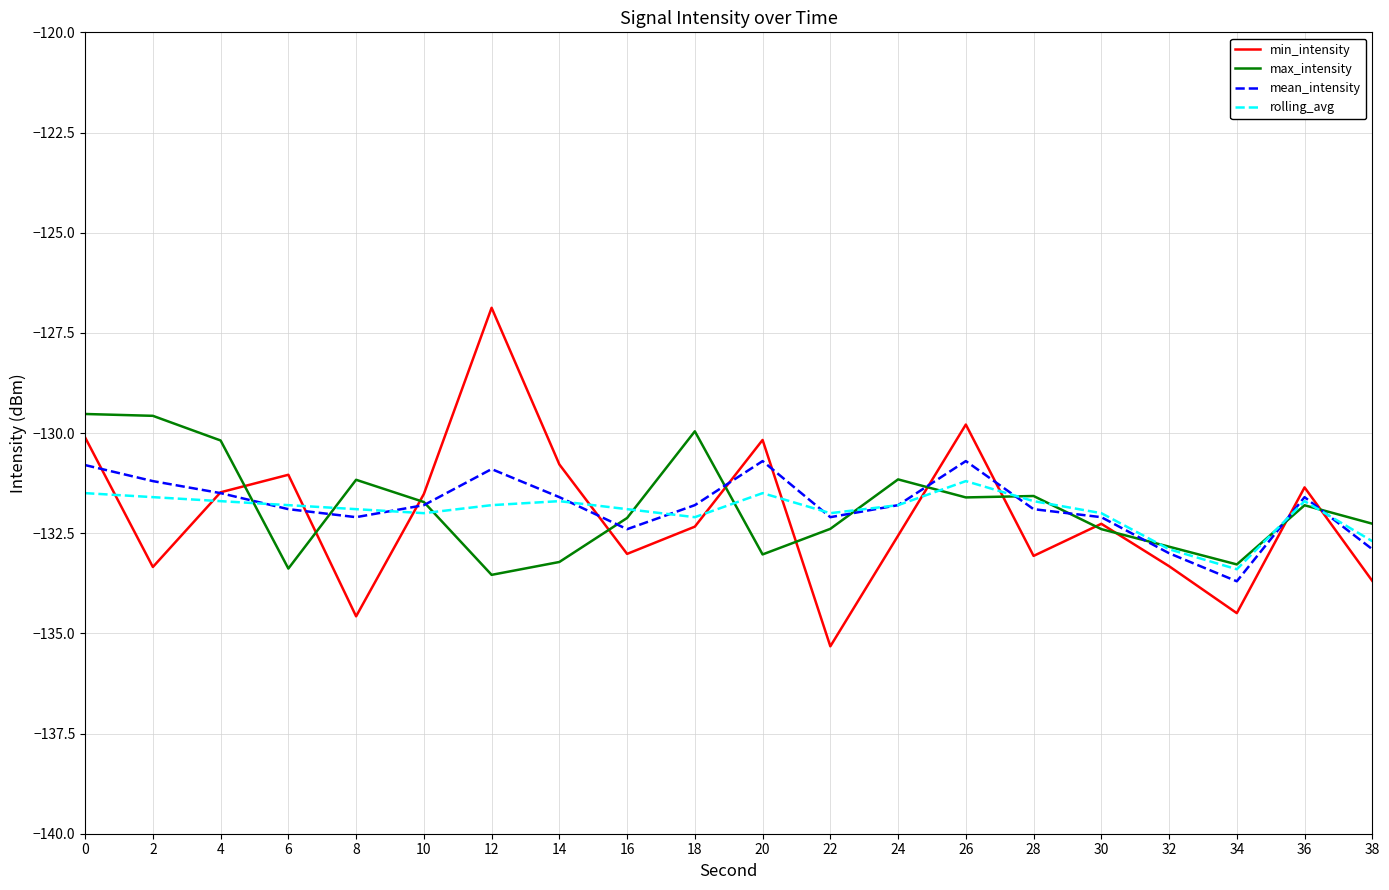

The value of rolling_avg at 16 is -131.9. True or false?

True